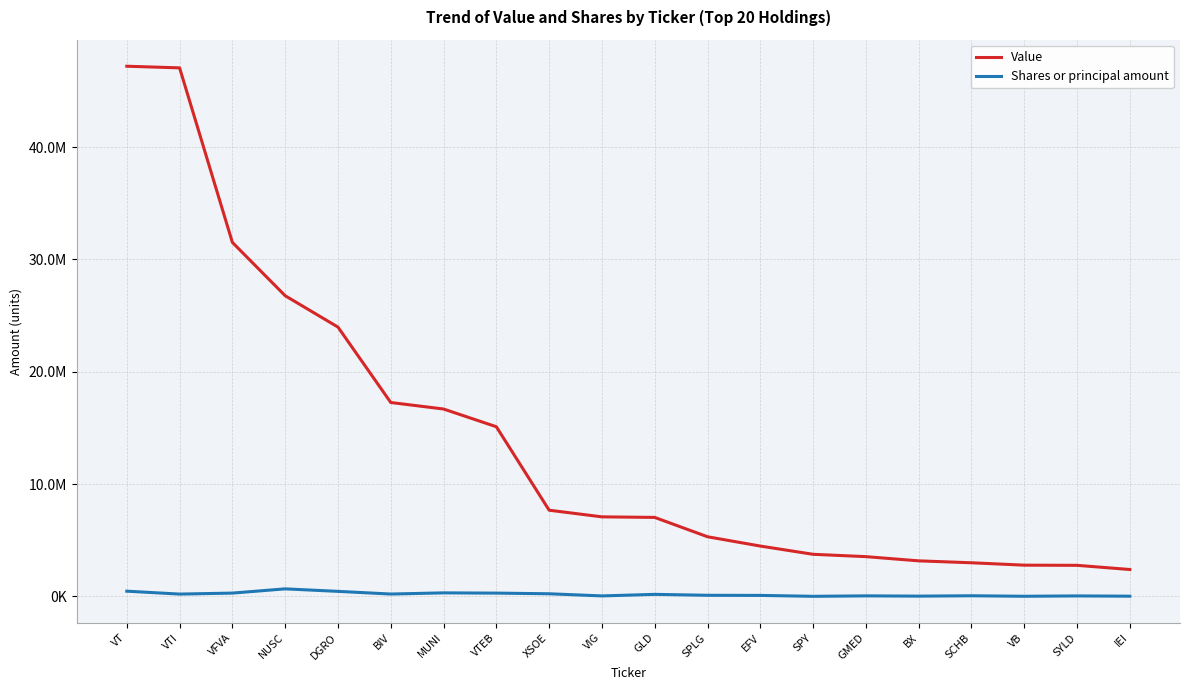

How many interior local valleys does the Shares or principal amount series have?

6